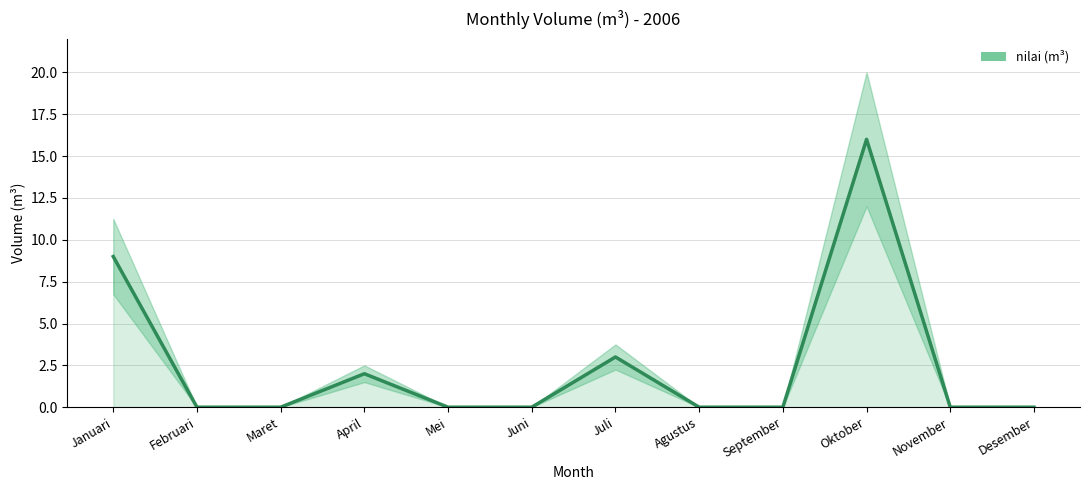

Rank the categories by value from lowest to highest.

Februari, Maret, Mei, Juni, Agustus, September, November, Desember, April, Juli, Januari, Oktober